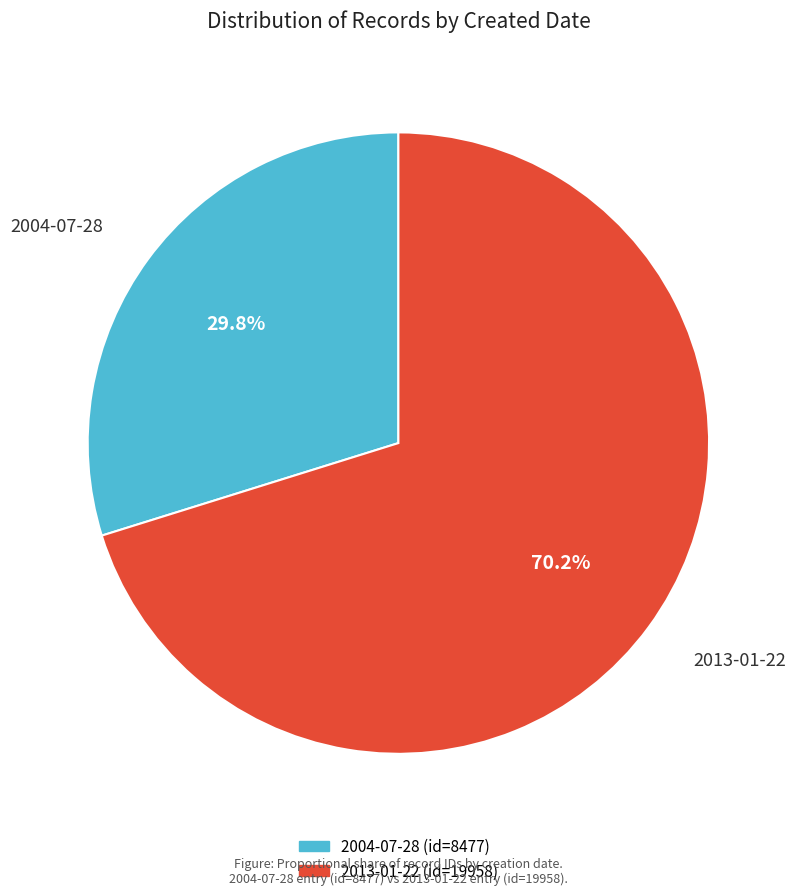

Which category has the smallest portion of the pie?

2004-07-28